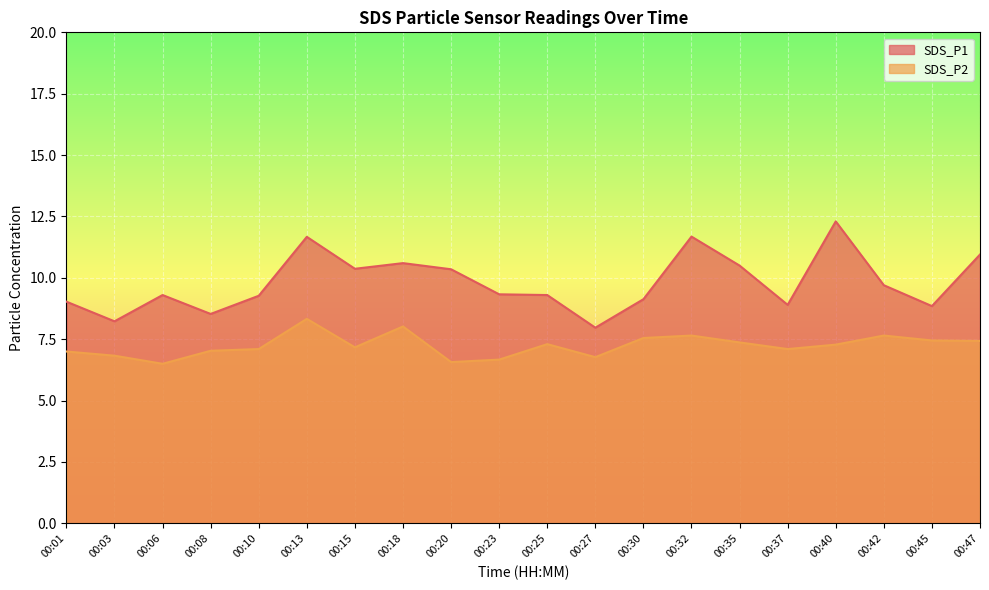

How many lines are shown in the chart?

2